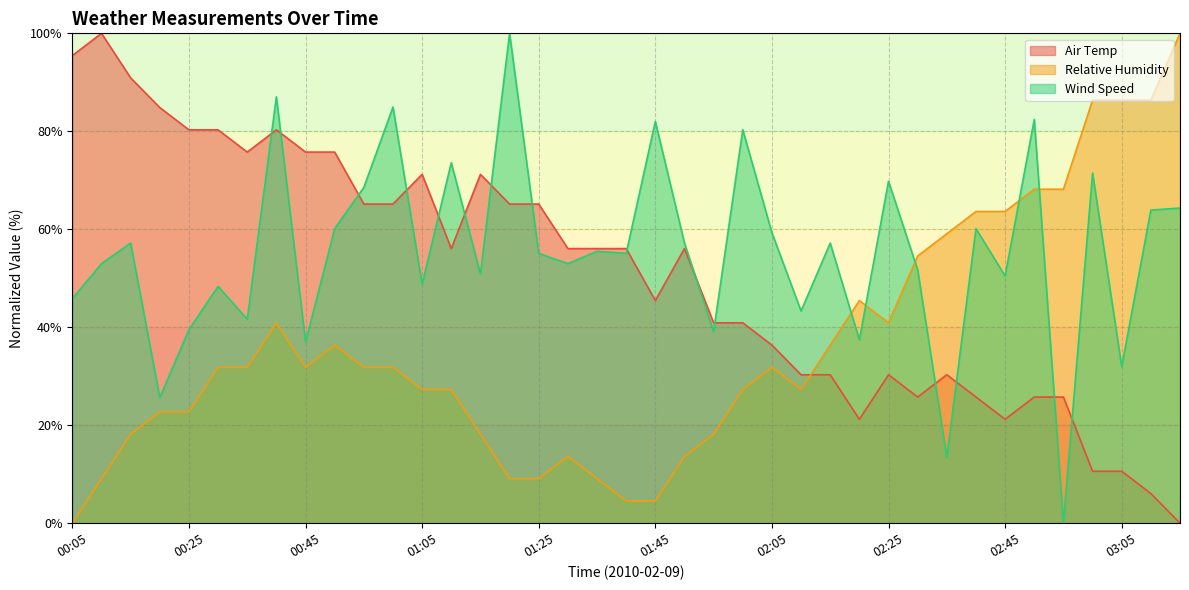

List the series in order of their peak value, highest first.

Air Temp, Relative Humidity, Wind Speed